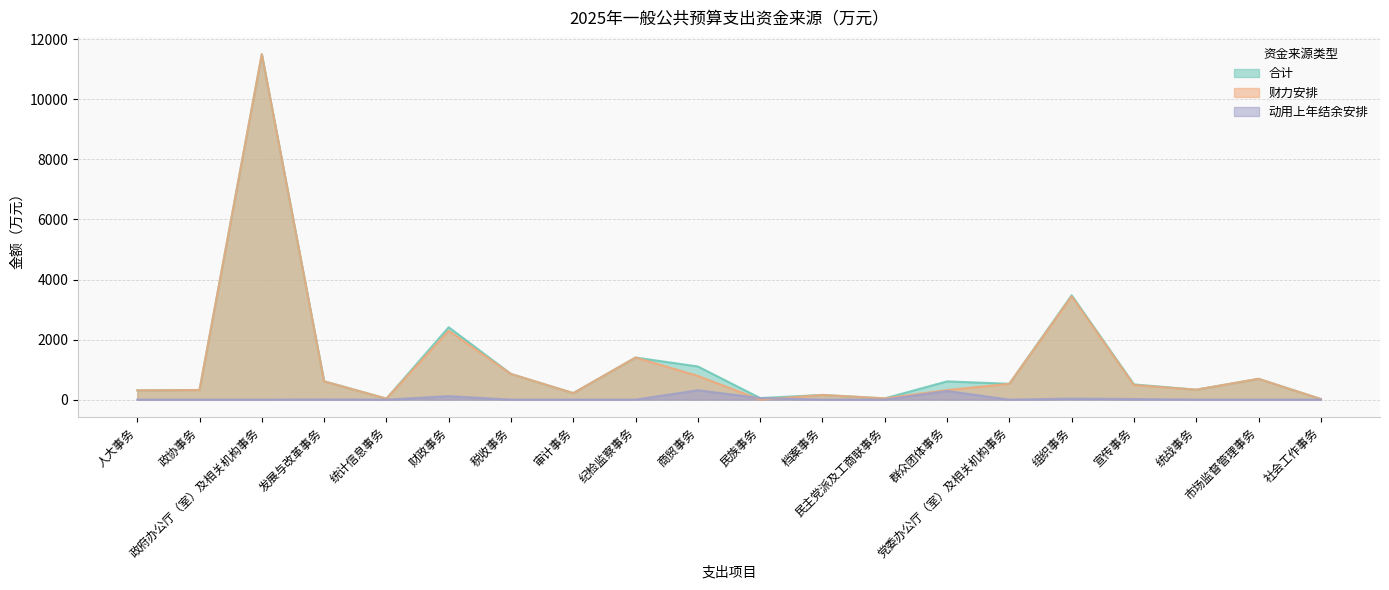

What is the difference between the second highest and second lowest values in the 合计 series?

3442